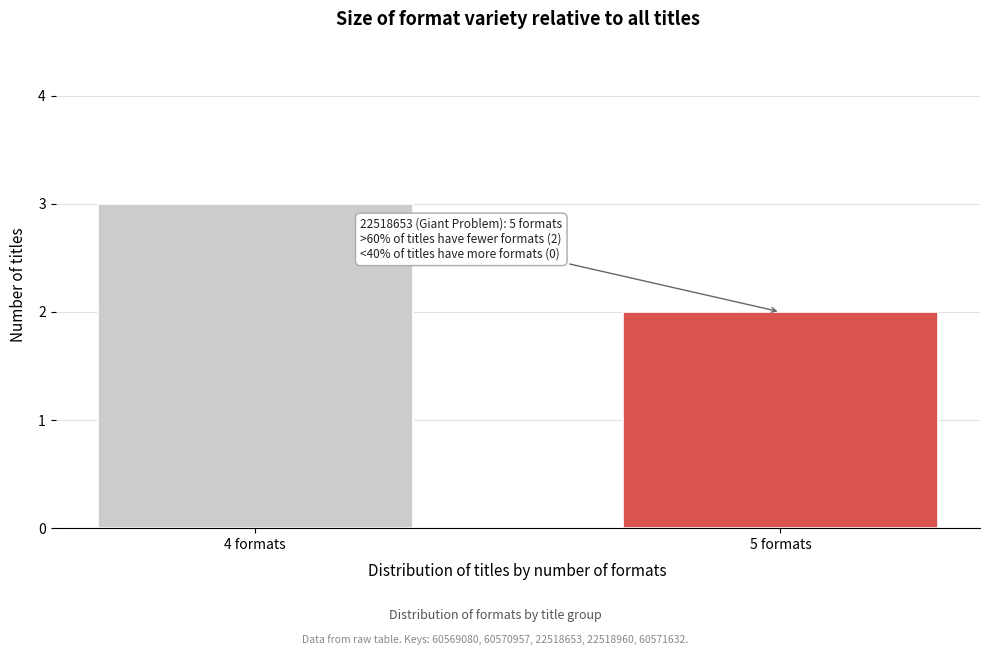

Reading left to right, list all the values displayed in this chart.

4 formats=3	5 formats=2